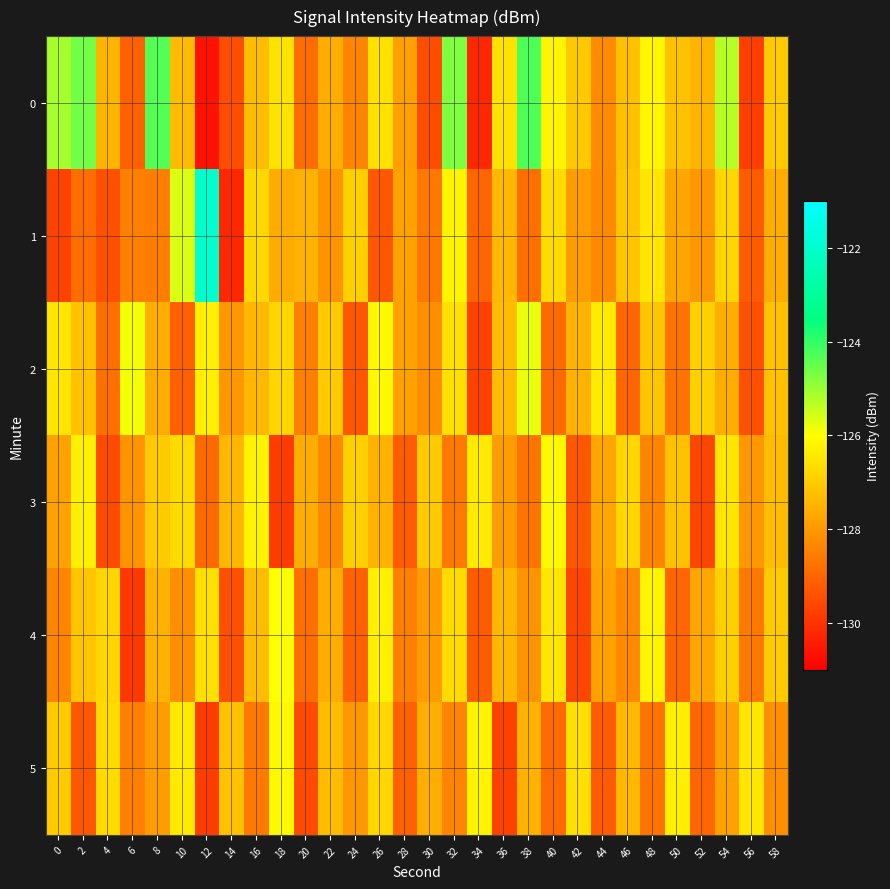

Reading right to left, list all the values displayed in this chart.

0: 58=-127.0	56=-129.8	54=-125.3	52=-127.4	50=-127.2	48=-126.2	46=-127.2	44=-128.3	42=-127.0	40=-126.2	38=-124.3	36=-126.6	34=-130.2	32=-124.7	30=-129.5	28=-127.9	26=-126.6	24=-128.4	22=-127.6	20=-128.8	18=-126.5	16=-127.3	14=-129.5	12=-130.6	10=-127.3	8=-124.3	6=-129.1	4=-127.4	2=-124.6	0=-125.1
1: 58=-127.6	56=-129.2	54=-126.8	52=-128.0	50=-127.7	48=-126.5	46=-127.1	44=-128.3	42=-127.9	40=-126.7	38=-128.8	36=-127.4	34=-129.0	32=-126.2	30=-128.6	28=-127.8	26=-129.3	24=-126.9	22=-128.1	20=-127.5	18=-127.6	16=-126.8	14=-130.2	12=-122.0	10=-125.6	8=-128.5	6=-128.5	4=-129.4	2=-128.8	0=-129.7
2: 58=-127.2	56=-129.4	54=-127.6	52=-126.9	50=-128.7	48=-127.1	46=-129.0	44=-126.4	42=-127.5	40=-128.9	38=-125.8	36=-127.3	34=-129.7	32=-126.6	30=-128.2	28=-127.8	26=-126.1	24=-129.3	22=-127.0	20=-128.5	18=-126.8	16=-127.4	14=-128.0	12=-126.3	10=-129.1	8=-127.6	6=-125.9	4=-128.8	2=-127.2	0=-126.5
3: 58=-127.3	56=-128.0	54=-126.5	52=-129.6	50=-127.2	48=-128.4	46=-126.8	44=-127.7	42=-129.3	40=-126.1	38=-128.7	36=-127.9	34=-126.4	32=-128.6	30=-127.0	28=-129.2	26=-127.5	24=-126.9	22=-128.3	20=-127.6	18=-129.8	16=-126.2	14=-127.4	12=-128.9	10=-126.7	8=-127.0	6=-128.1	4=-129.5	2=-126.3	0=-127.8
4: 58=-127.0	56=-128.6	54=-126.9	52=-127.7	50=-129.0	48=-126.2	46=-128.3	44=-127.8	42=-129.6	40=-126.5	38=-128.1	36=-127.4	34=-129.2	32=-126.7	30=-127.9	28=-128.5	26=-126.3	24=-129.1	22=-127.6	20=-128.8	18=-126.0	16=-127.3	14=-129.4	12=-126.6	10=-128.2	8=-127.5	6=-129.9	4=-126.8	2=-127.1	0=-128.4
5: 58=-128.2	56=-126.5	54=-127.8	52=-129.0	50=-126.3	48=-128.7	46=-127.4	44=-129.2	42=-126.6	40=-128.9	38=-127.5	36=-129.7	34=-126.2	32=-128.4	30=-127.6	28=-129.1	26=-126.8	24=-128.0	22=-127.3	20=-129.5	18=-126.1	16=-128.6	14=-127.2	12=-129.8	10=-126.4	8=-127.9	6=-128.5	4=-126.7	2=-129.3	0=-127.0